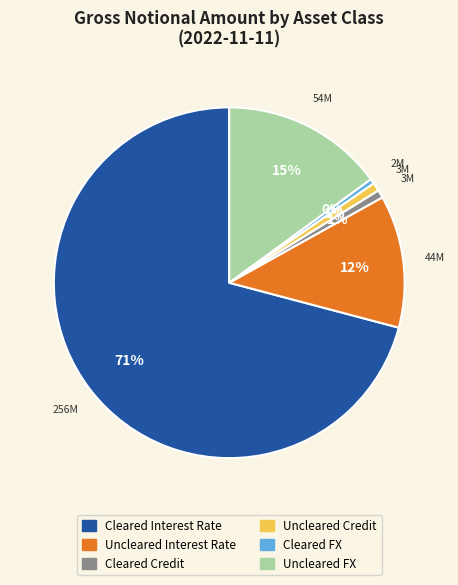

Which has a higher value, Cleared FX or Uncleared FX?

Uncleared FX